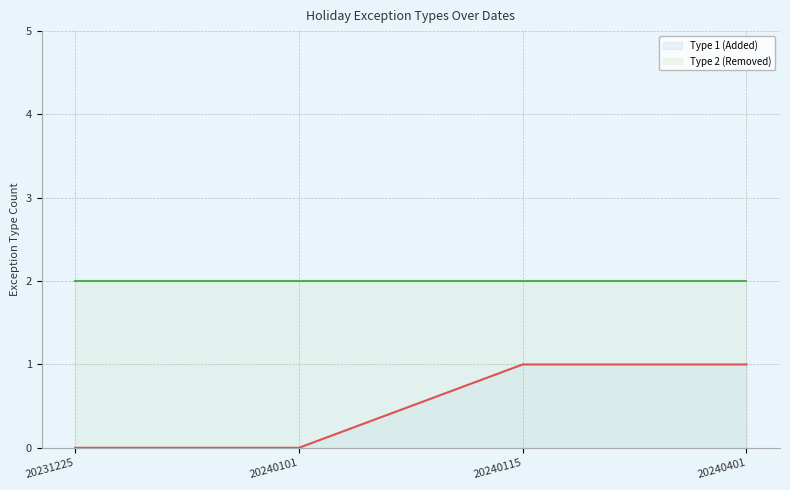

At which label does exception_type_2 reach its peak?

20240115